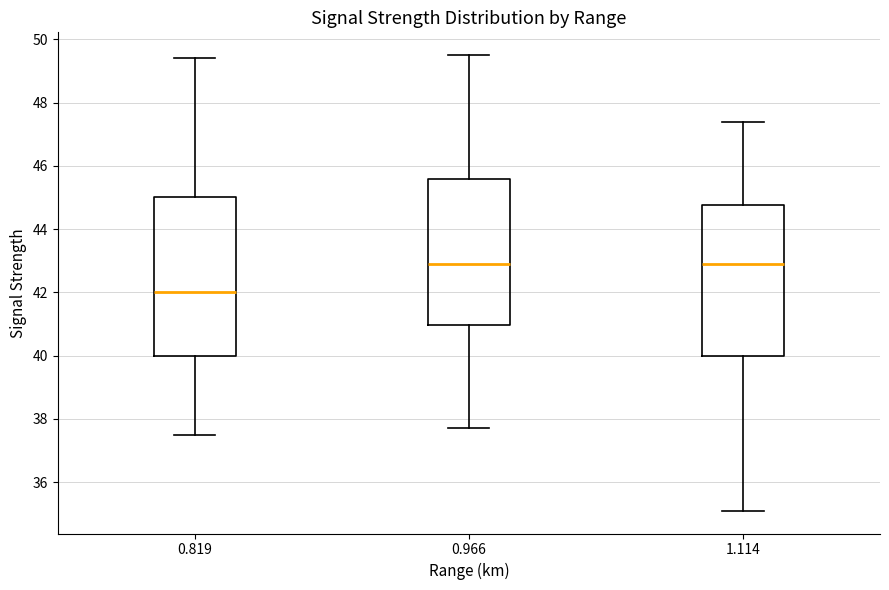

Which box's median line is the lowest?

0.819